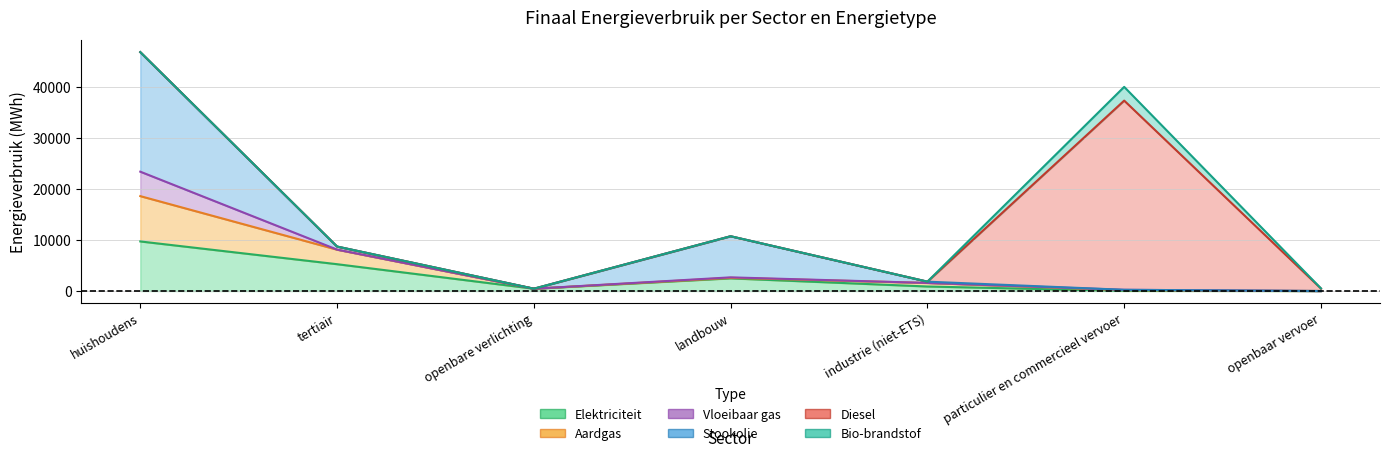

Which series changed the most between tertiair and landbouw?

Stookolie